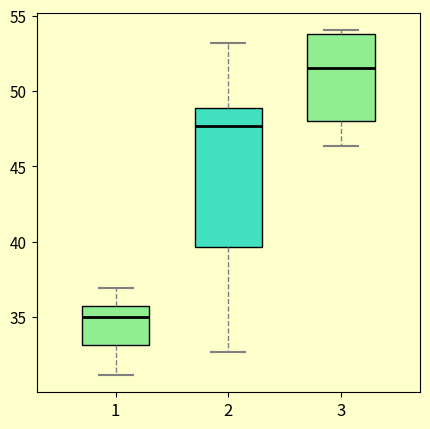

Which box has the highest median line?

3